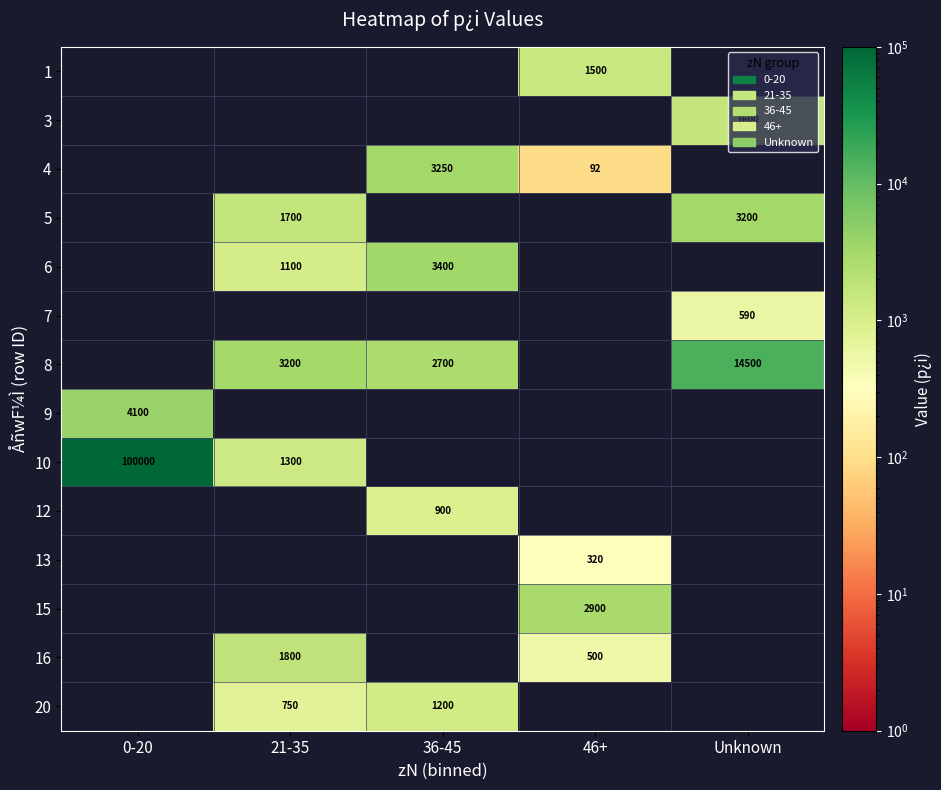

True or false: 8 has a value of 2700 at 36-45.

True